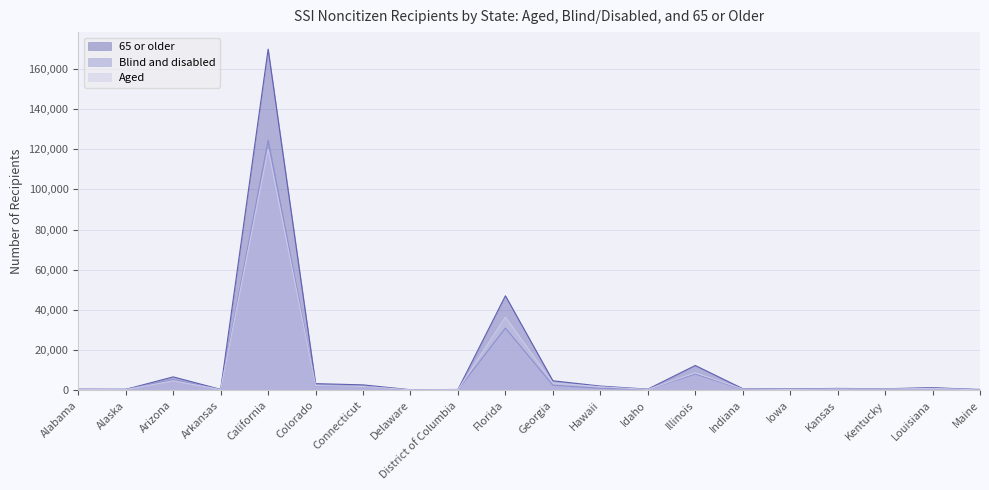

What is the maximum value for Blind and disabled?

124541